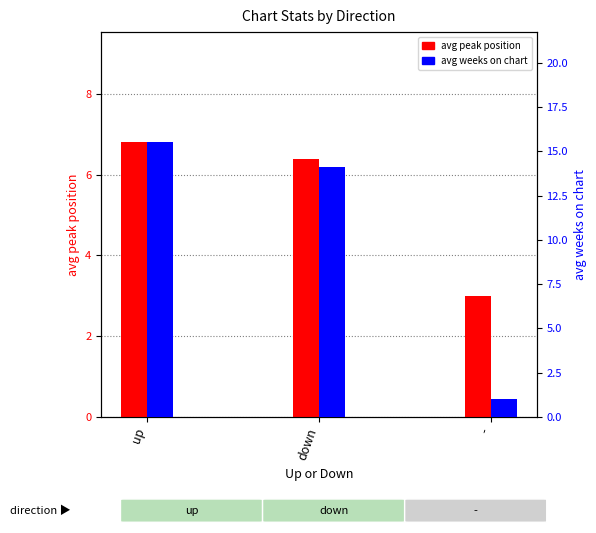

At which category does the chart reach its peak across all series?

up